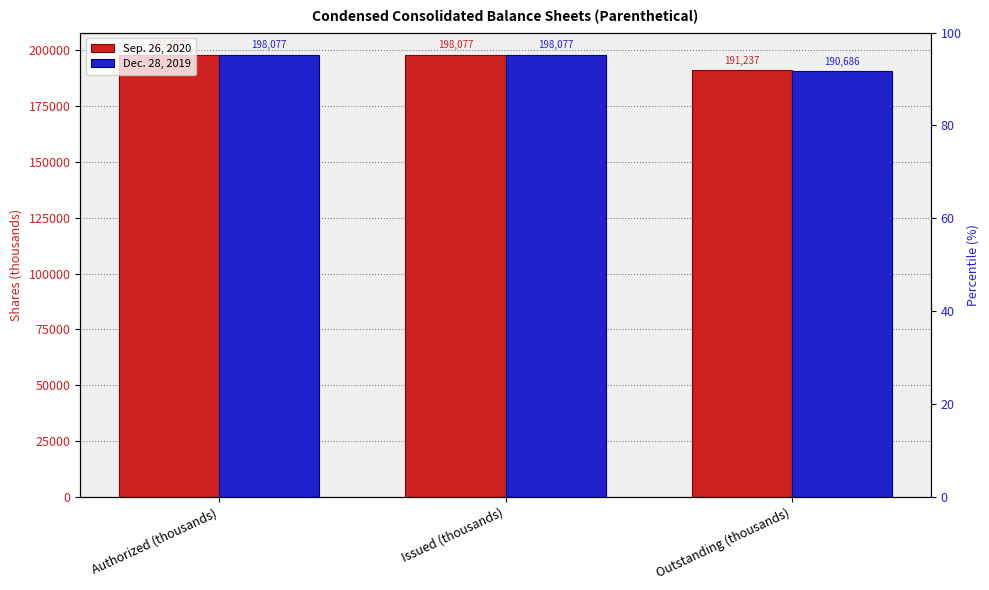

What is the difference between the Sep. 26, 2020 values at Outstanding (thousands) and Authorized (thousands)?

6840